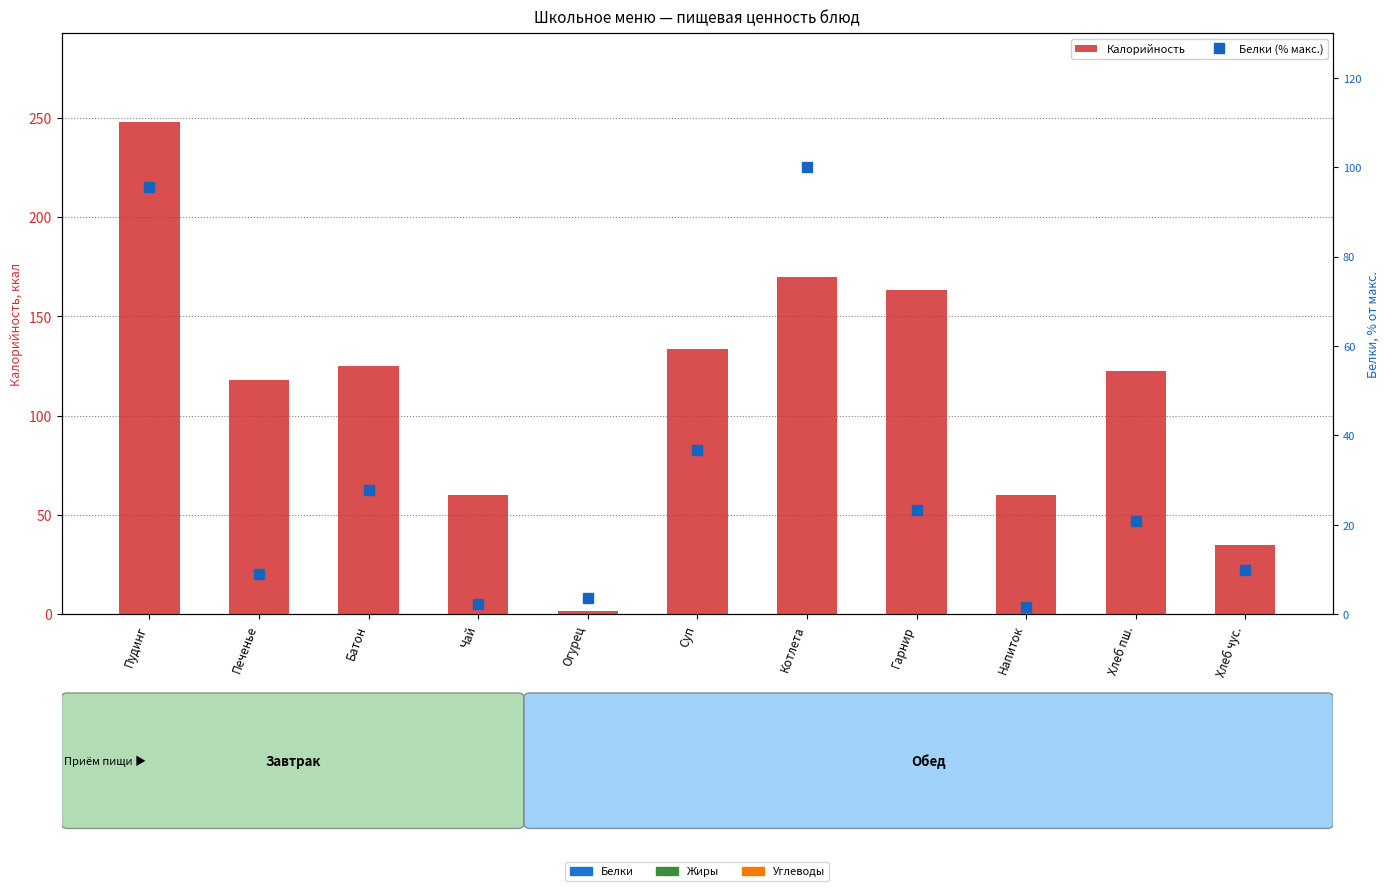

Reading left to right, extract all data points from this chart.

Калорийность: Пудинг=248.0	Печенье=118.0	Батон=125.0	Чай=60.0	Огурец=1.6	Суп=133.6	Котлета=169.7	Гарнир=163.5	Напиток=60.0	Хлеб пш.=122.4	Хлеб чус.=34.8
Белки (% макс.): Пудинг=95.6	Печенье=8.9	Батон=27.8	Чай=2.2	Огурец=3.6	Суп=36.7	Котлета=100.0	Гарнир=23.3	Напиток=1.5	Хлеб пш.=20.8	Хлеб чус.=9.8